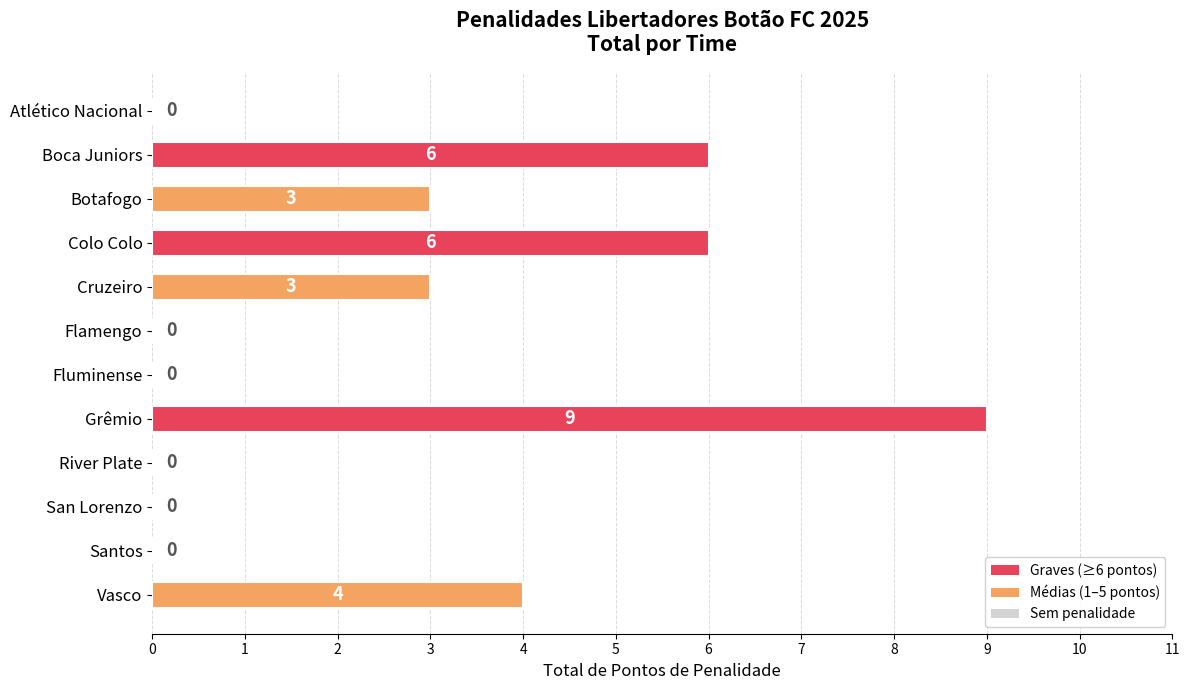

What is the maximum value shown in the chart?

9